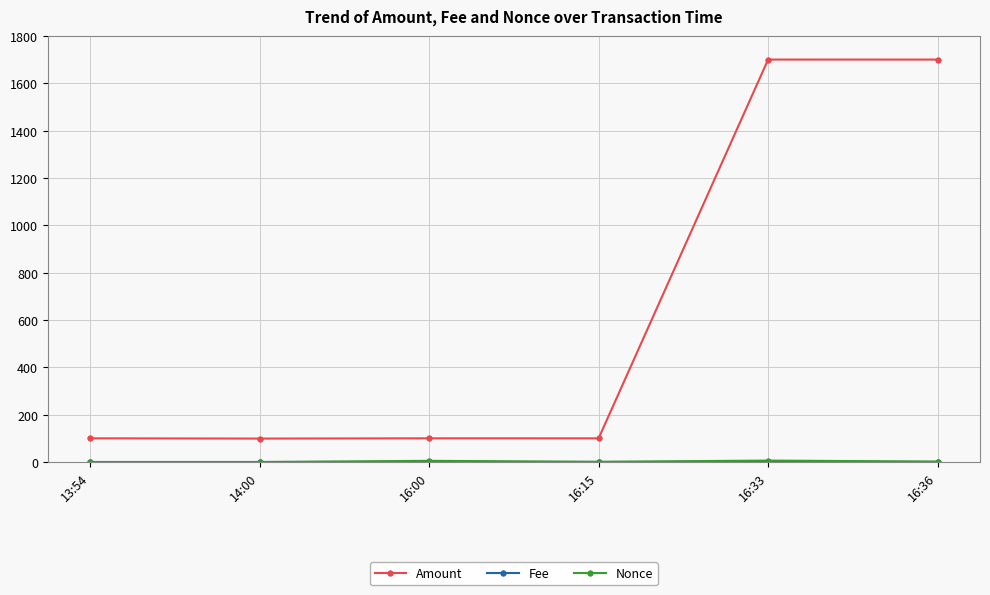

Is it true that Amount equals 100.0 at 16:15?

True